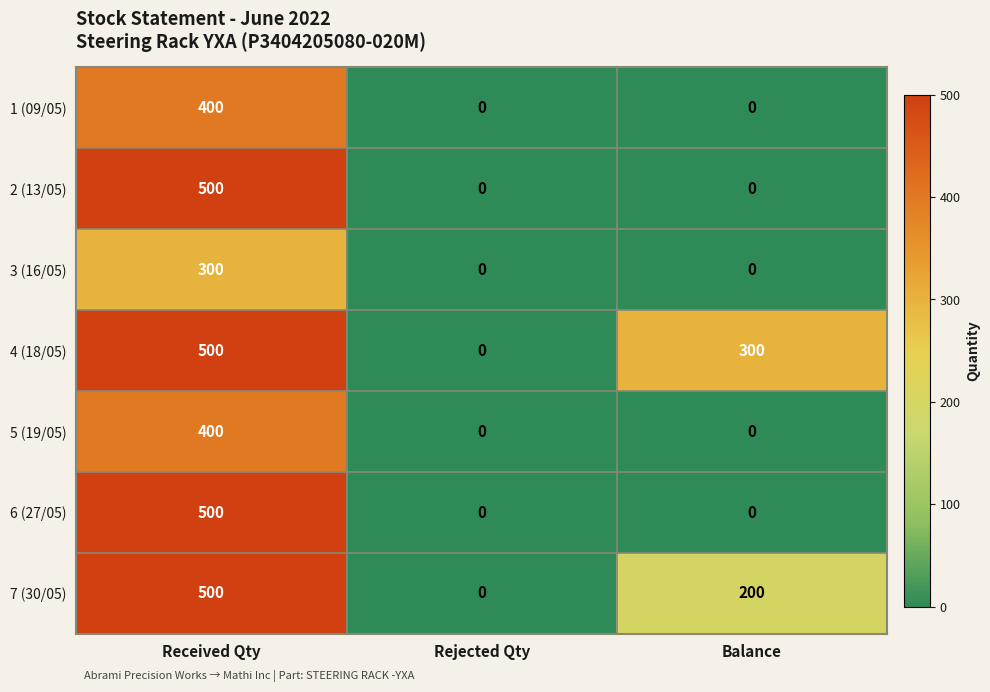

Is the value of 2 (13/05) at Received Qty greater than the value of 5 (19/05) at Rejected Qty?

Yes